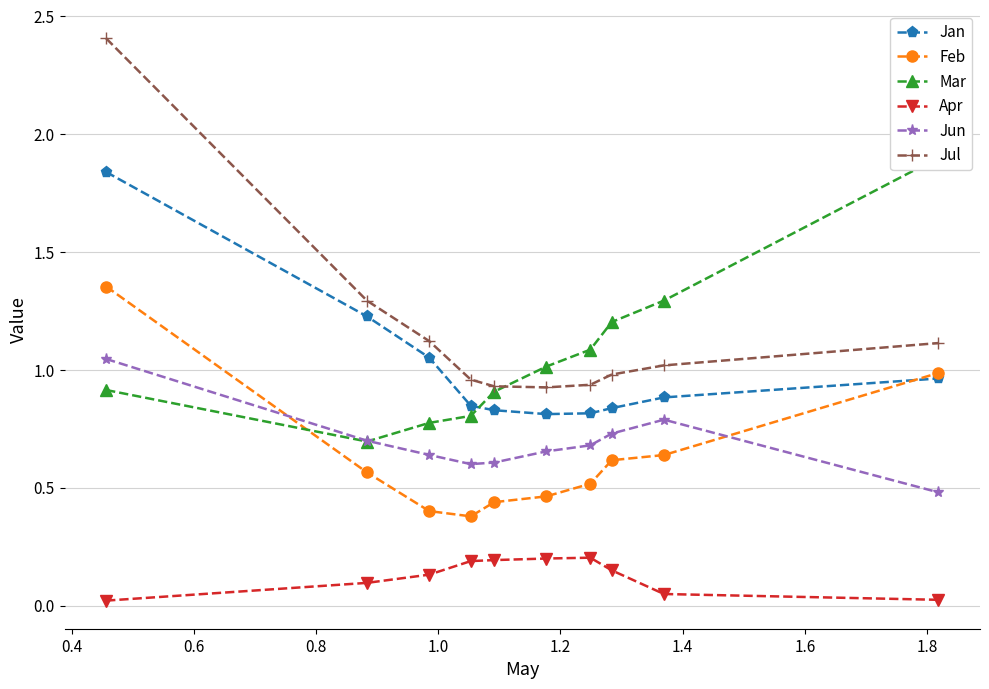

True or false: Apr and Jul intersect in this chart.

False